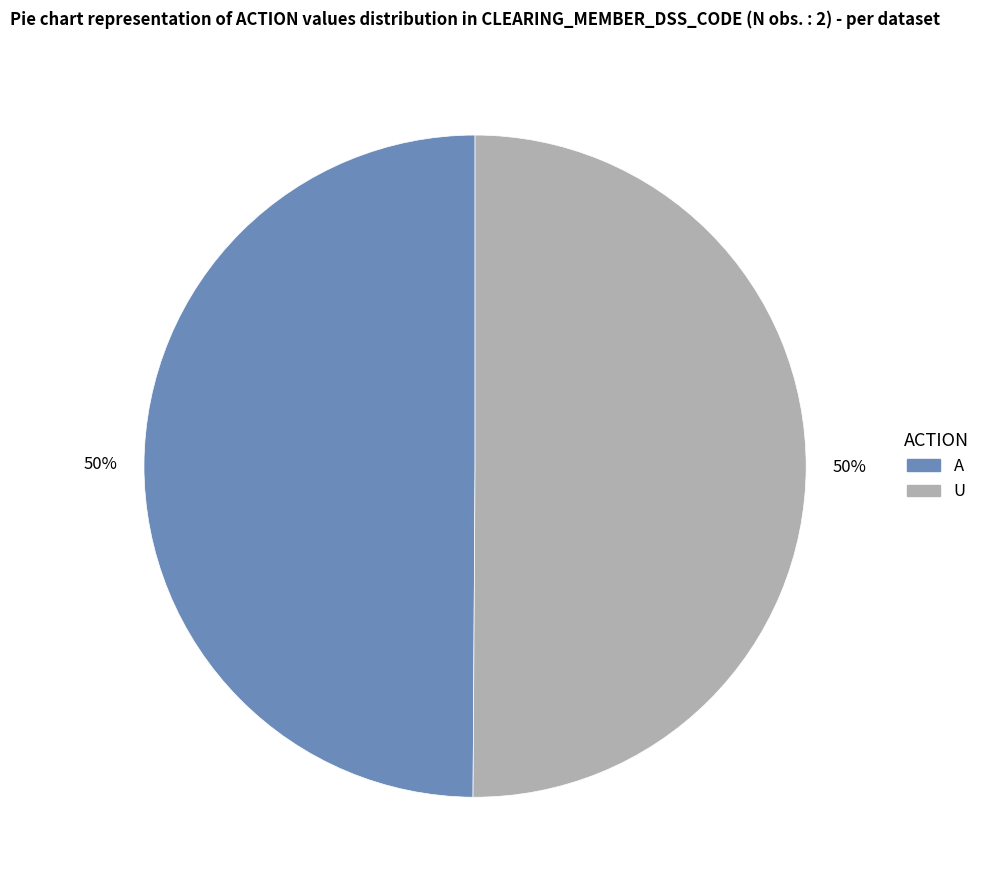

Is the sum of U and A greater than half?

Yes